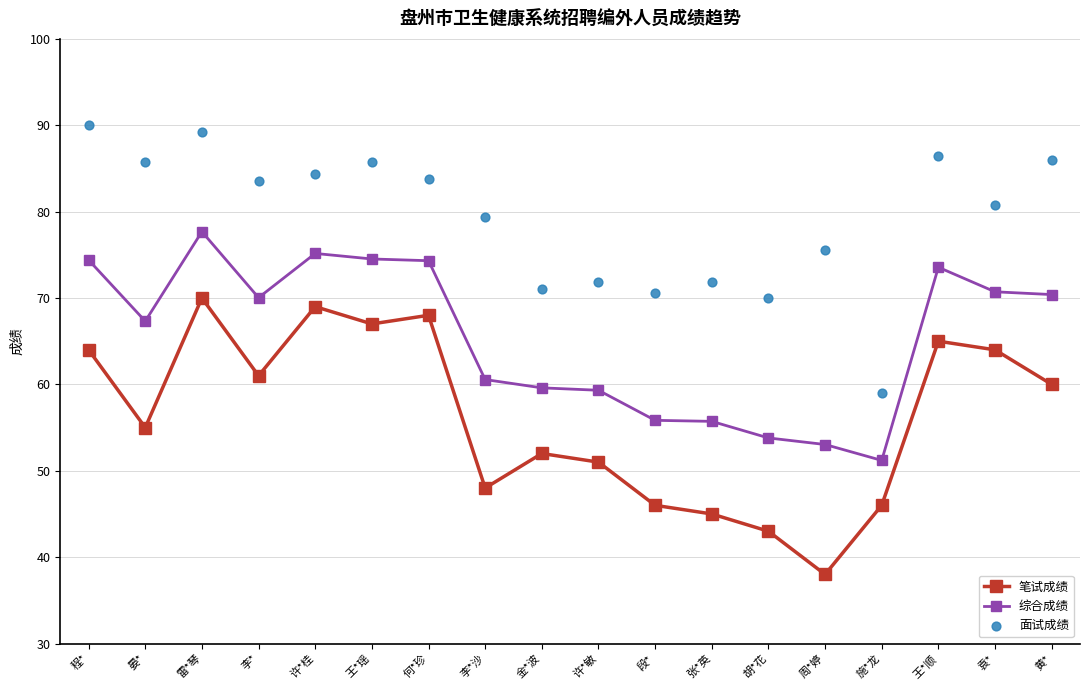

What is the total value across all series at 晏*?

208.1